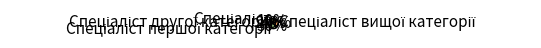

Is there a majority slice in this chart?

No